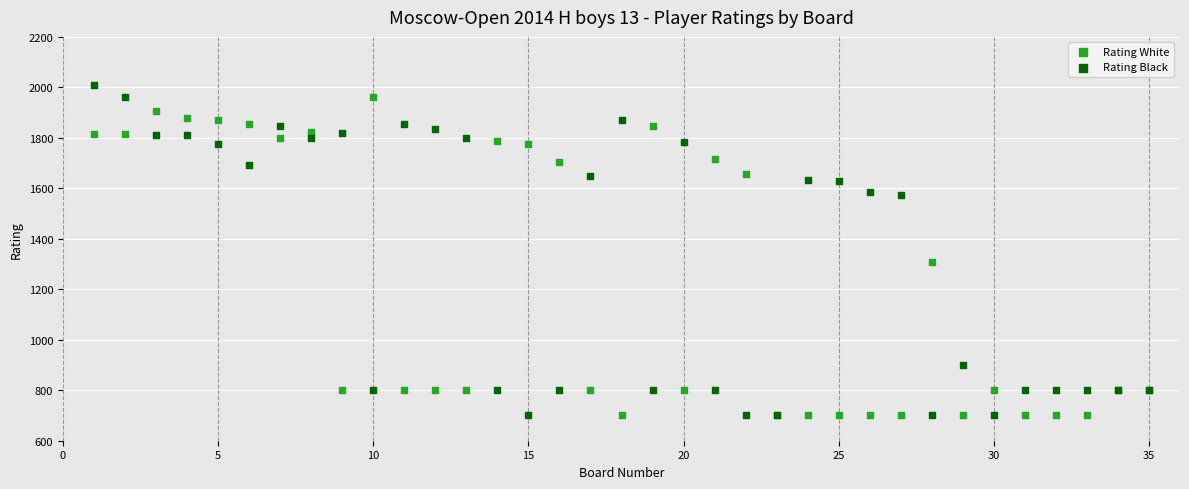

What is the X range (max minus min) for the scatter plot?

34